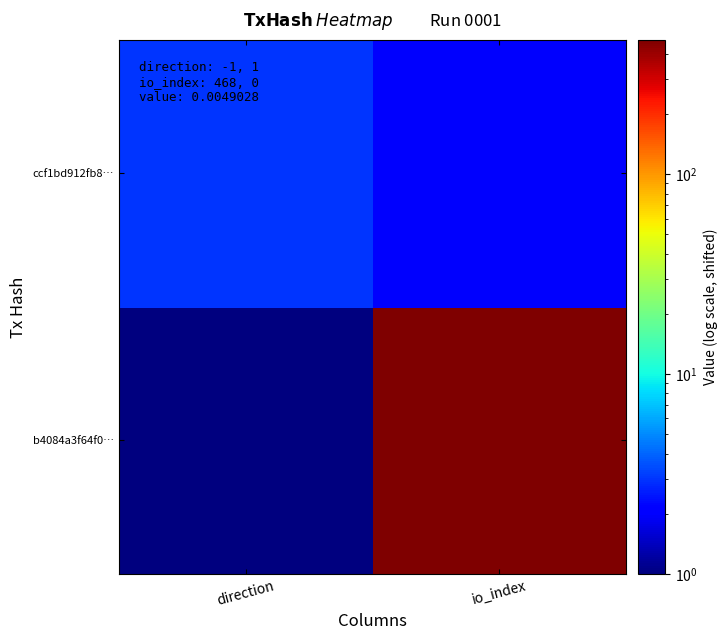

Which has a higher value, io_index or direction?

io_index